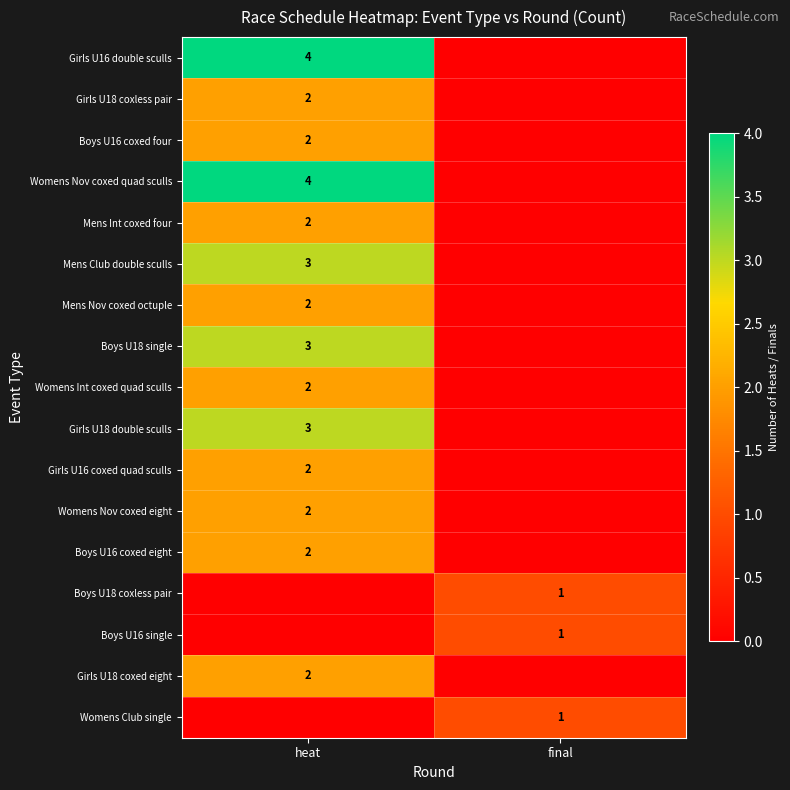

The value of Girls U16 coxed quad sculls at heat is 2. True or false?

True